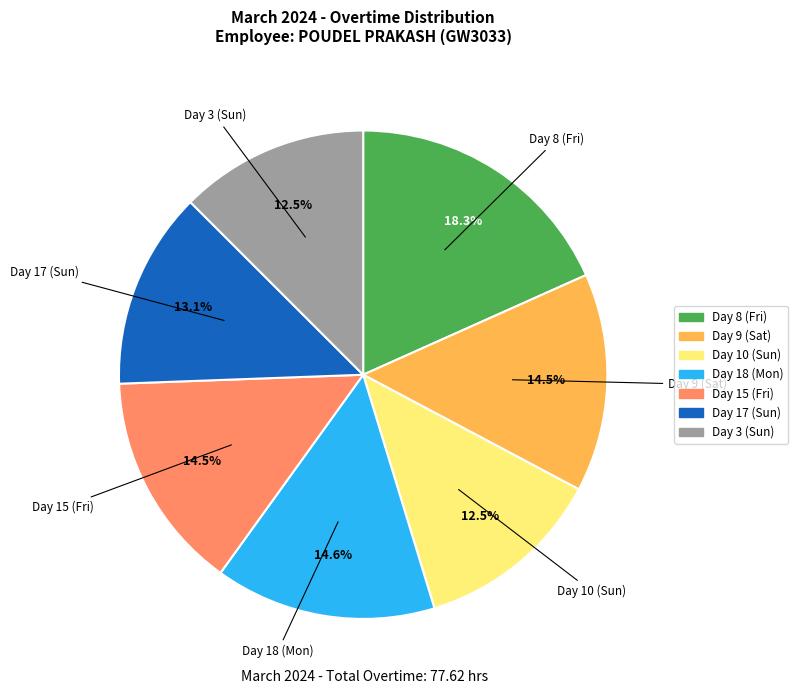

Which slice is the largest?

Day 8 (Fri)